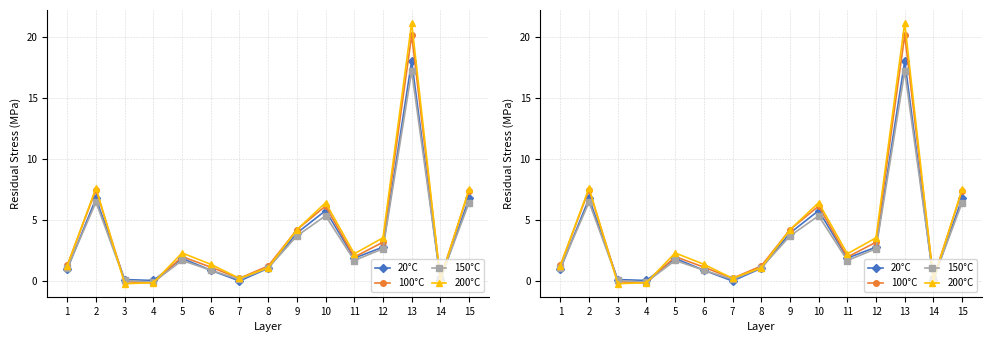

At which label does 200°C first exceed 2?

2